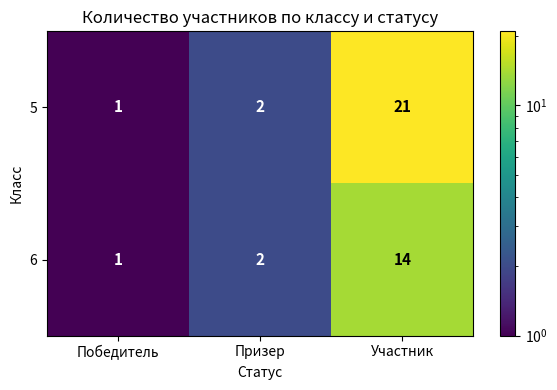

What is the total value across all series at Участник?

35